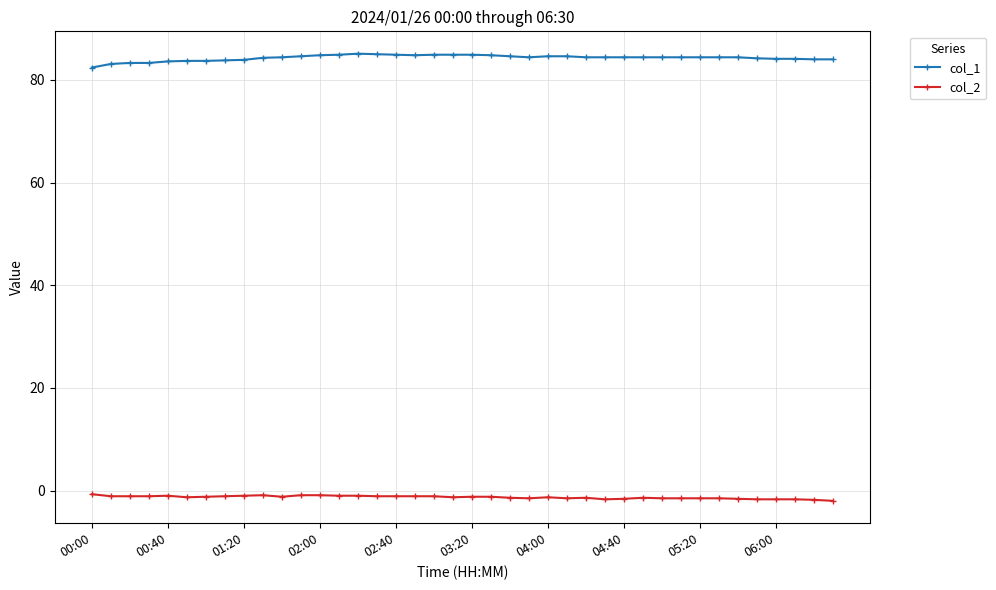

What is the sum of all col_1 values?

3371.3